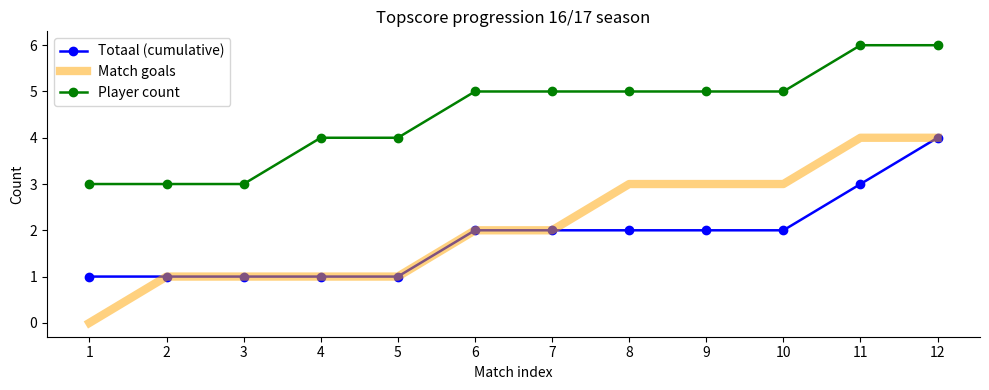

Which series has the largest range (max minus min)?

Match goals